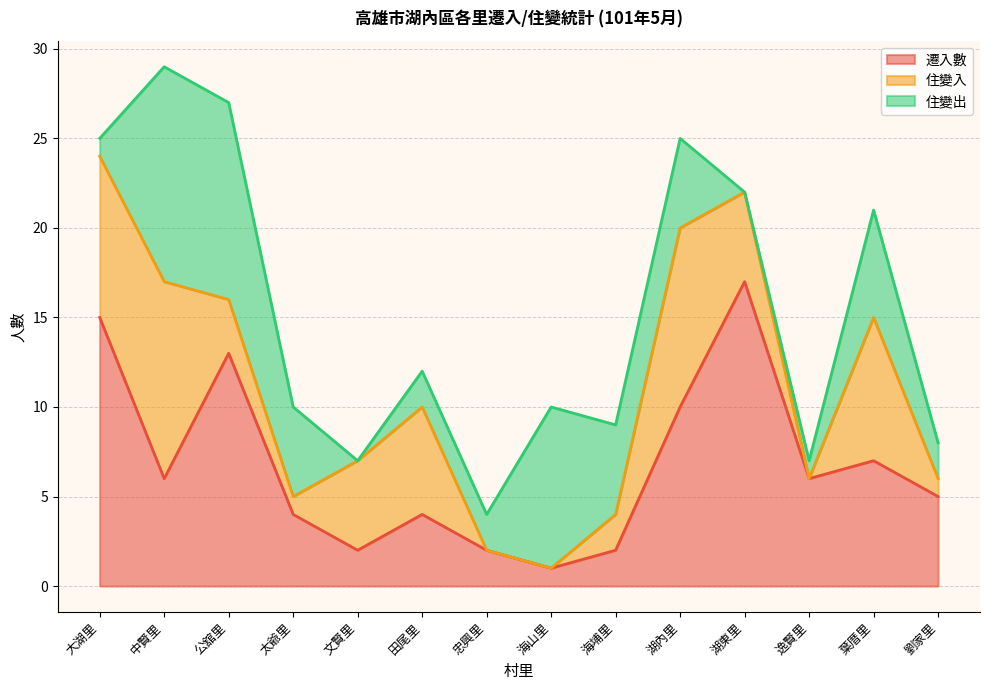

At which category is the sum across all series the highest?

中賢里